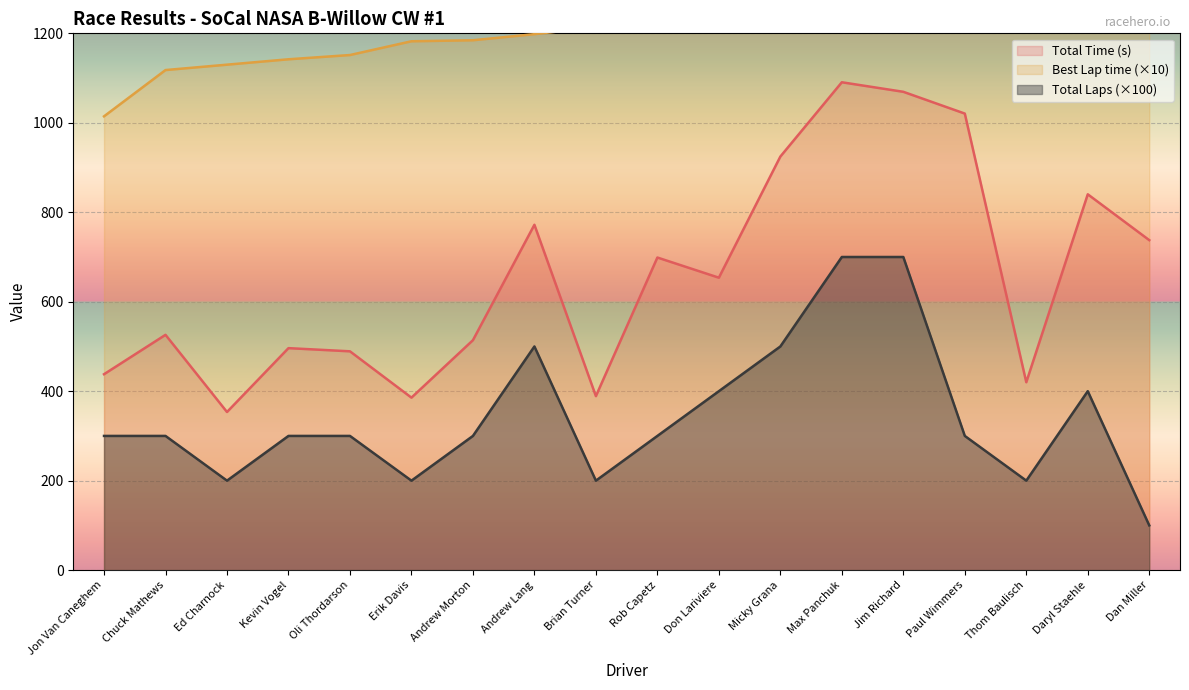

Which series has the widest spread of values?

Total Time